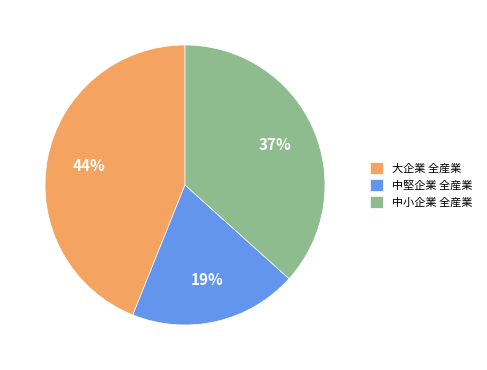

Between 中堅企業 全産業 and 大企業 全産業, which is larger?

大企業 全産業